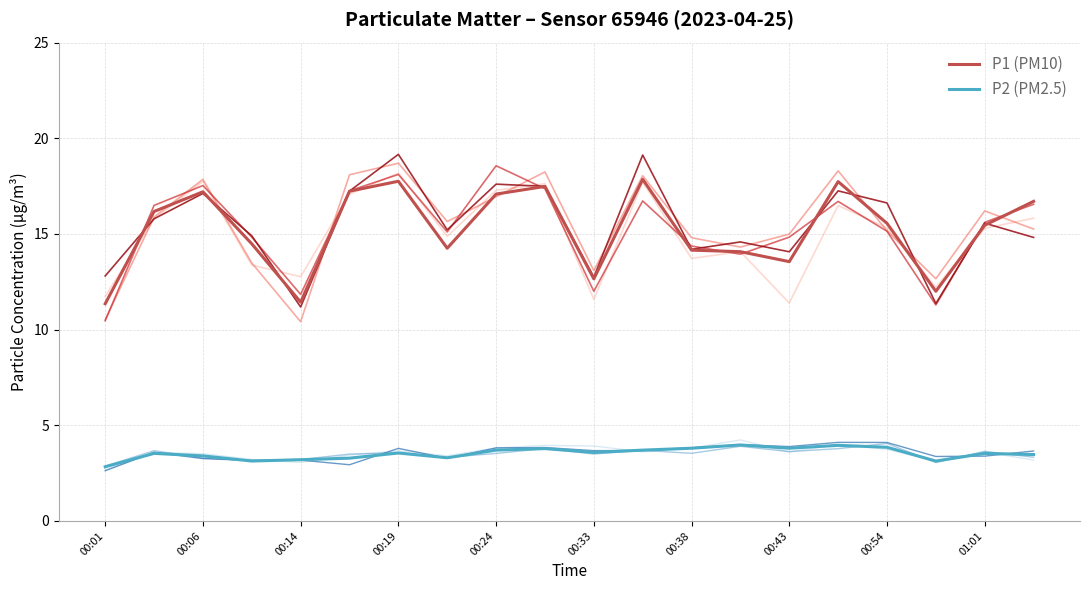

What are all the series names shown in the legend?

P1 (PM10), P2 (PM2.5)